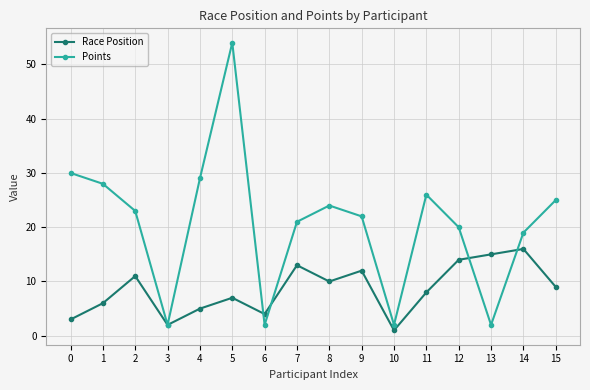

What is the sum of all Points values?

329